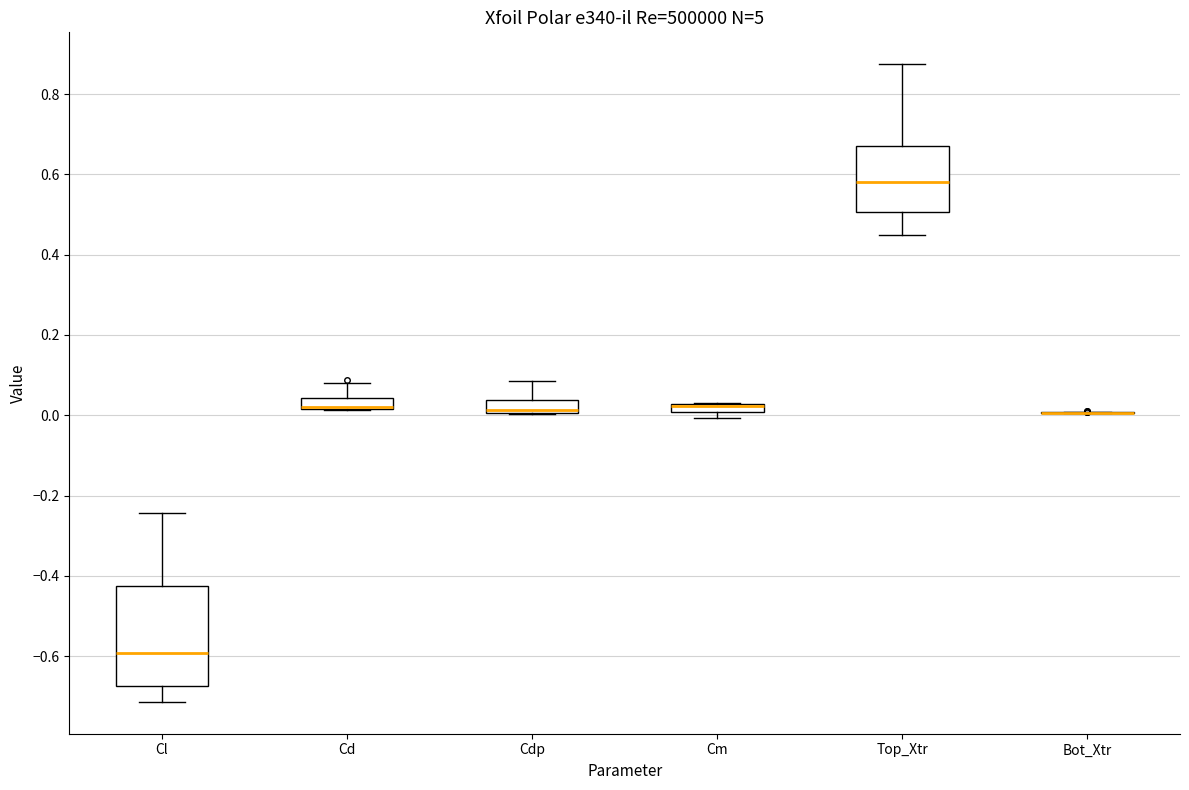

Which box is the tallest, from its lower edge to its upper edge?

Cl